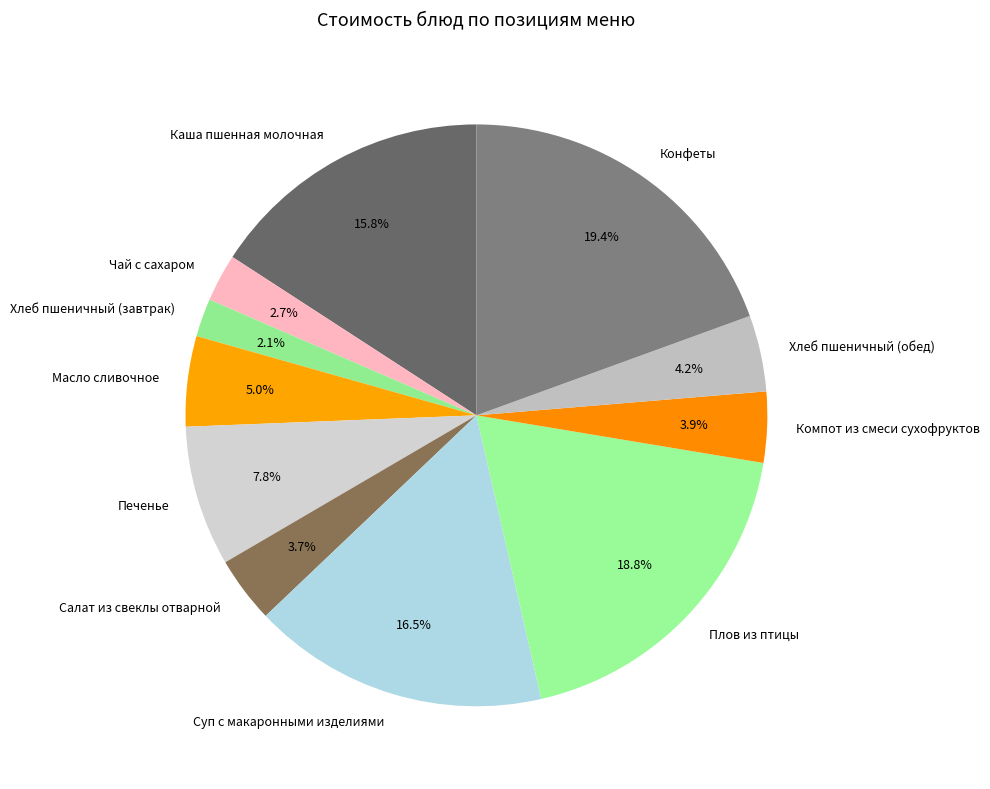

Is it true that Хлеб пшеничный (завтрак) is 2% of the pie?

True